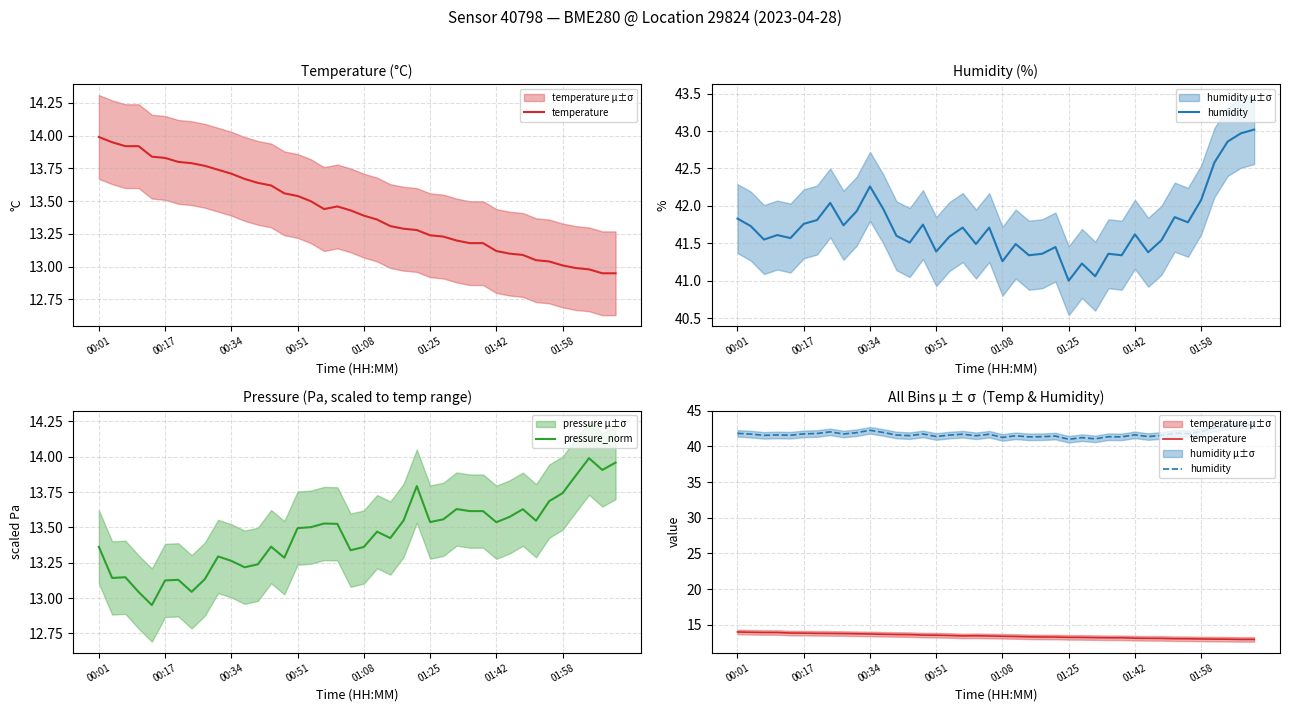

What is the total value across all series at 01:42?

68.7